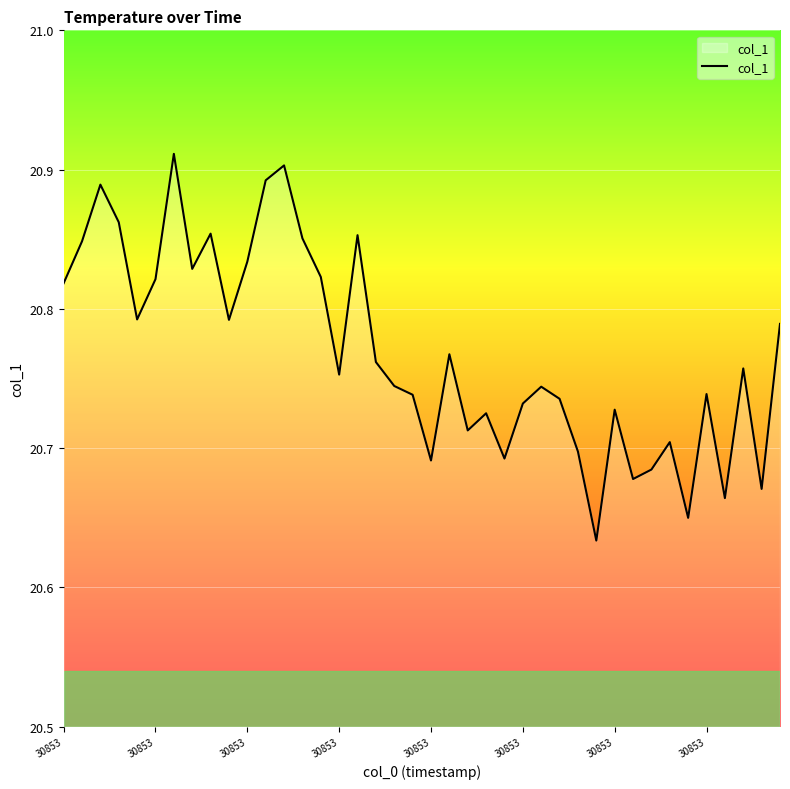

What is the difference between the maximum and minimum values?

0.3